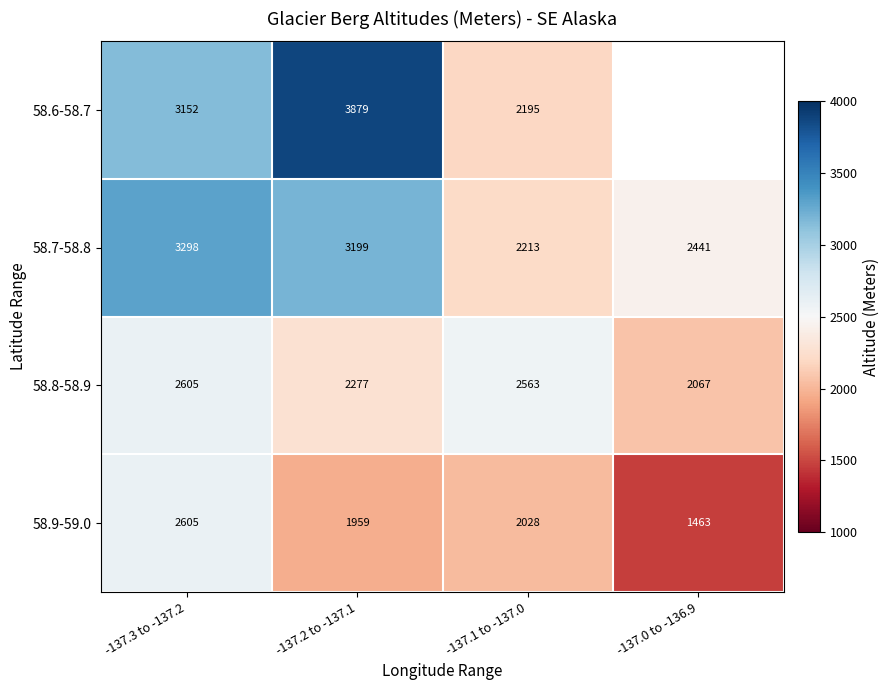

What is the difference between the highest and lowest values at -137.2 to -137.1?

1920